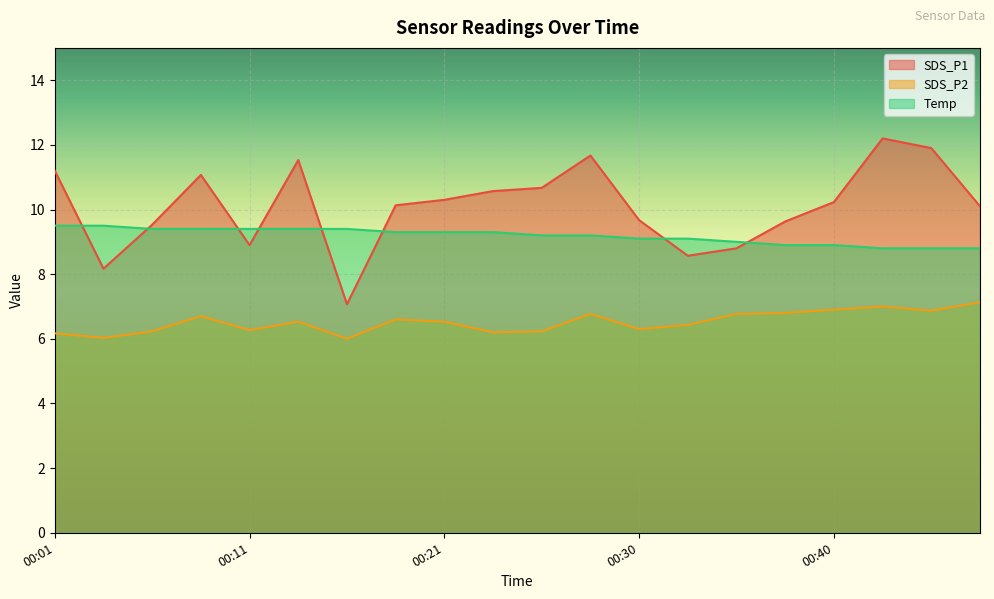

At which category is the sum across all series the highest?

00:43